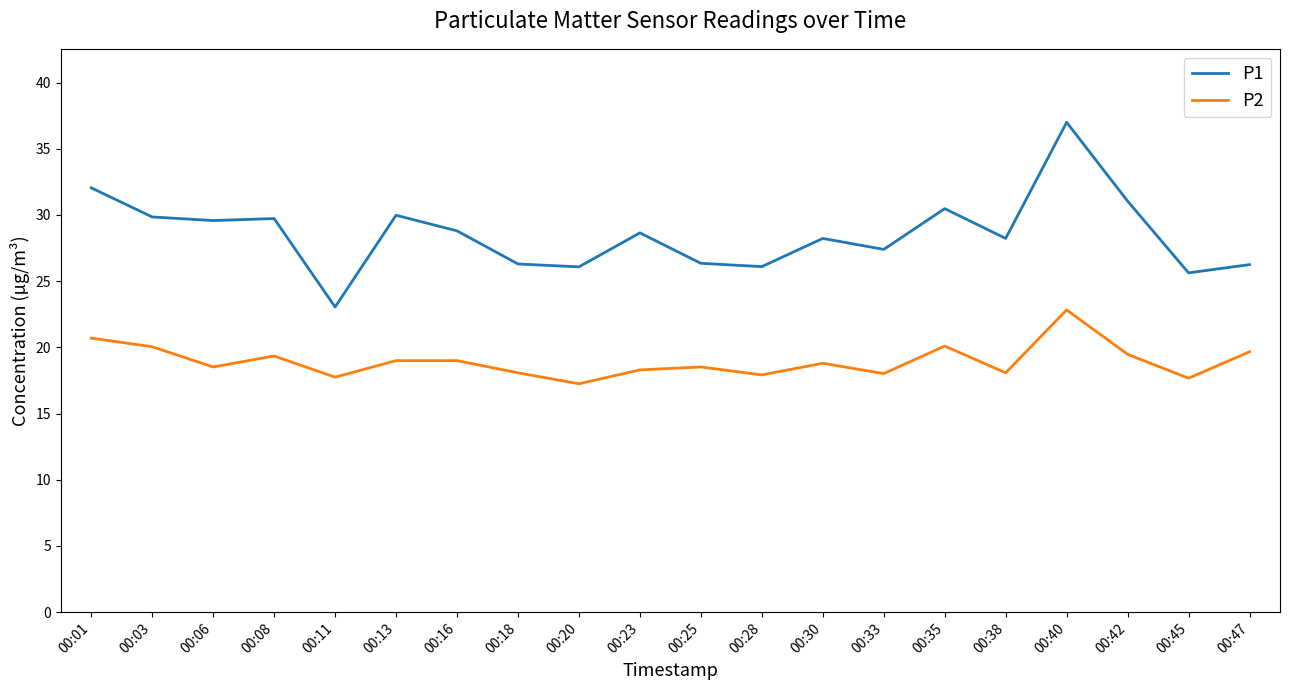

What is the highest value of the P2 series?

22.8